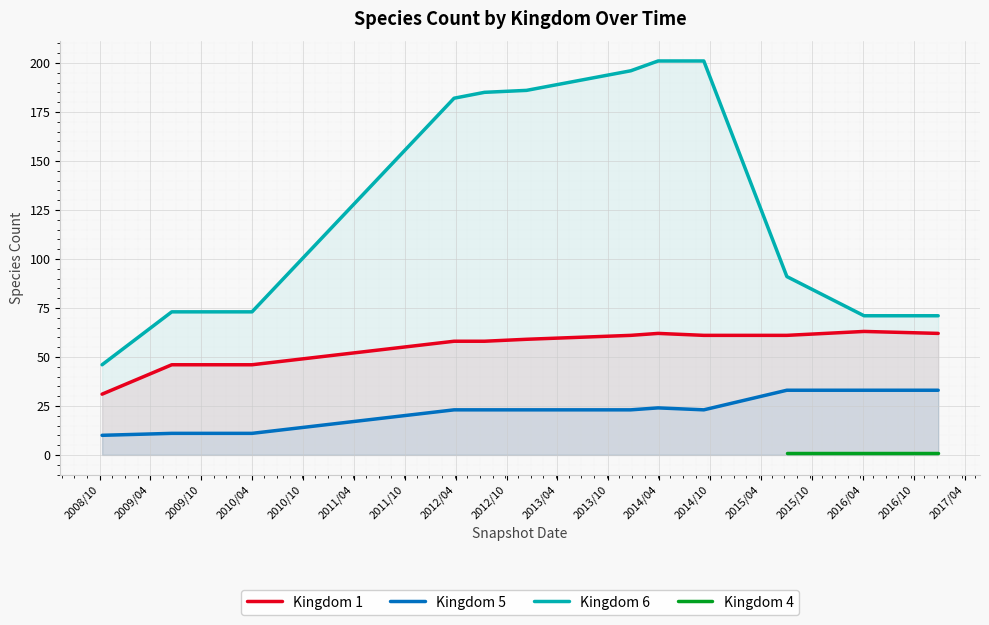

What is the minimum value for Kingdom 6?

46